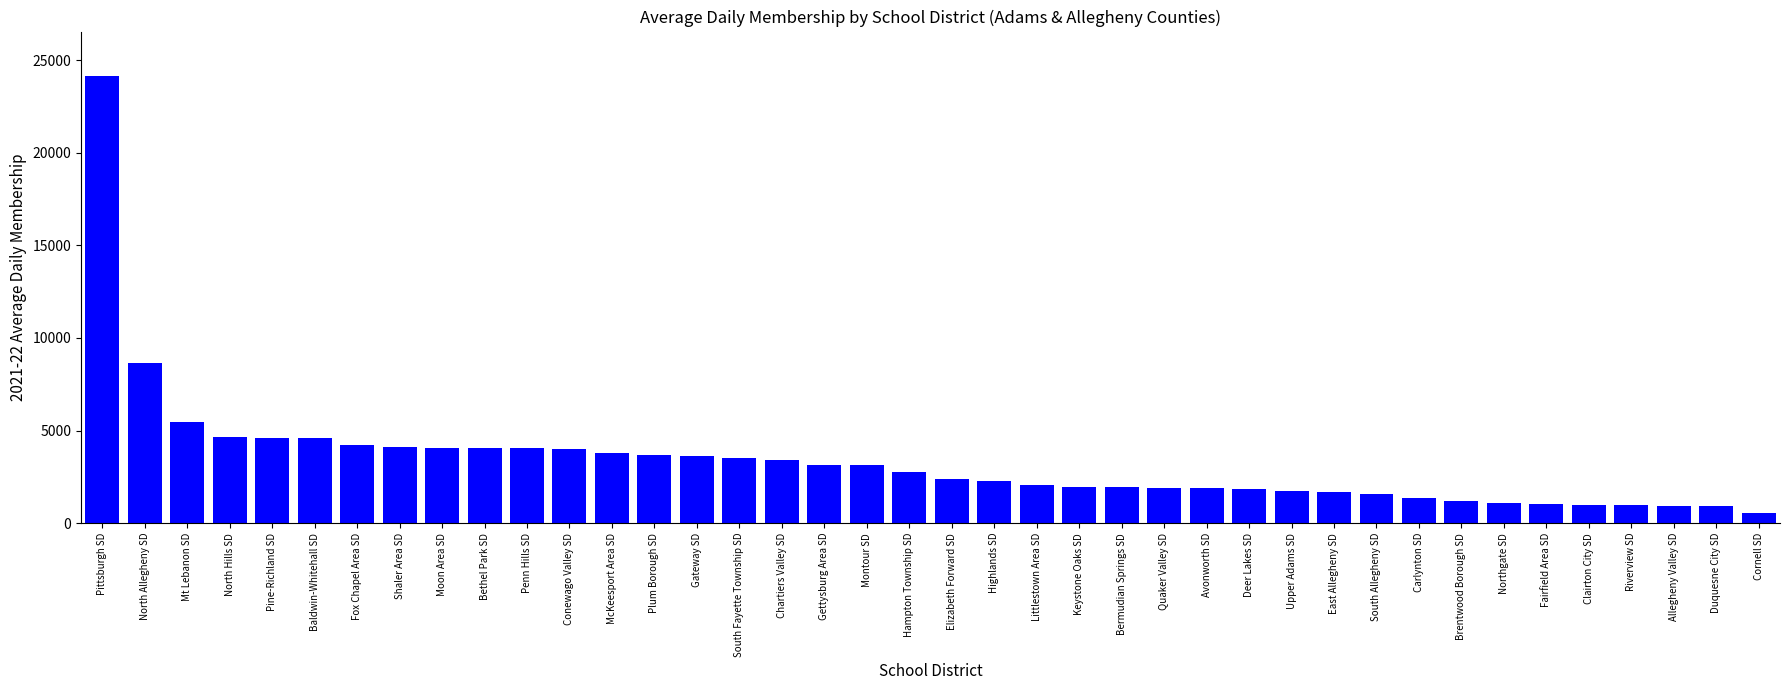

Does the chart contain stacked bars?

No